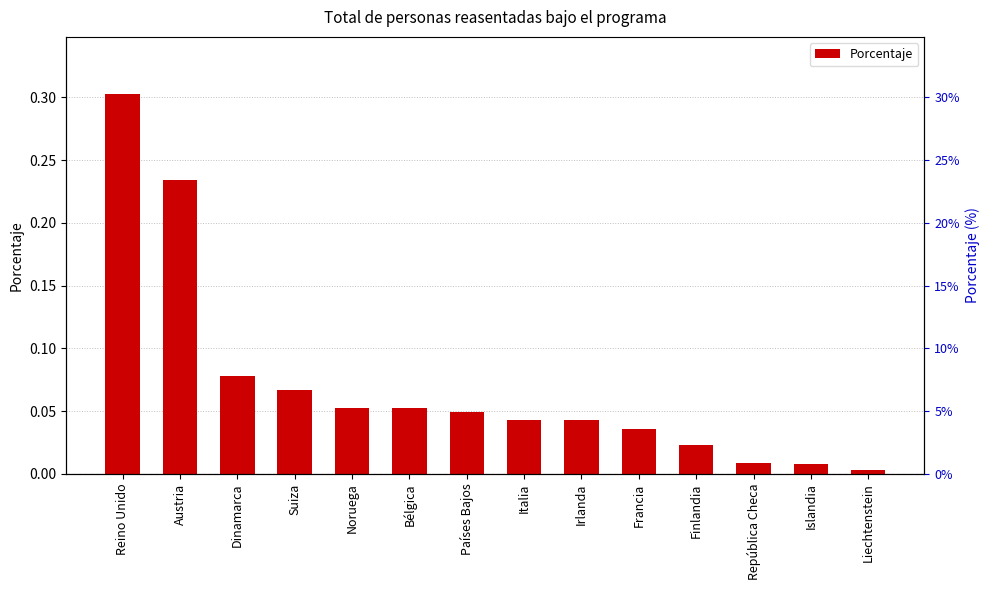

The chart shows a value of 0.3 at Reino Unido. True or false?

True